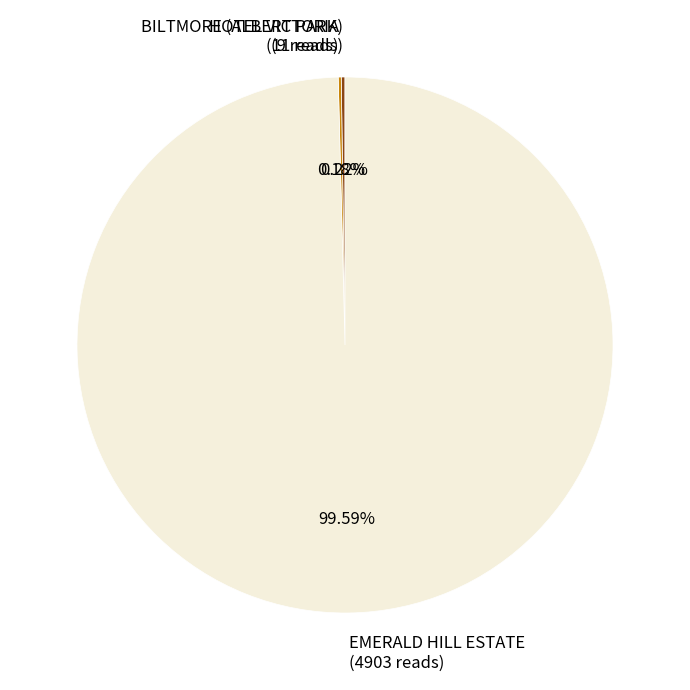

Does any single category account for the majority?

Yes